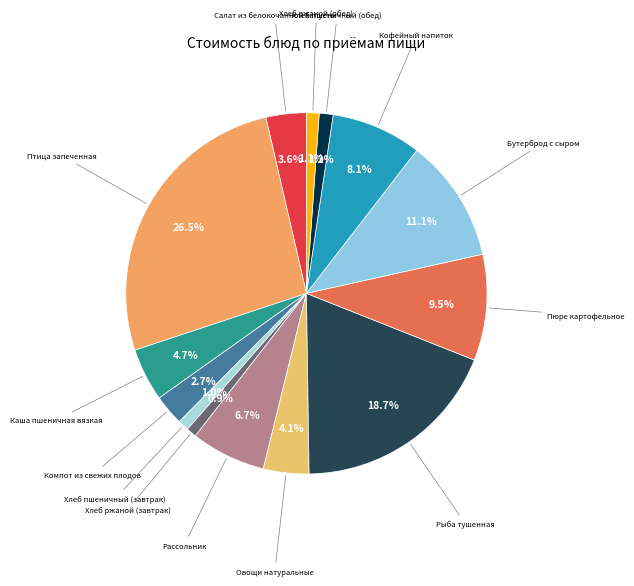

Rank the categories by value from highest to lowest.

Птица запеченная, Рыба тушенная, Бутерброд с сыром, Пюре картофельное, Кофейный напиток, Рассольник, Каша пшеничная вязкая, Овощи натуральные, Салат из белокочанной капусты, Компот из свежих плодов, Хлеб пшеничный (обед), Хлеб ржаной (обед), Хлеб пшеничный (завтрак), Хлеб ржаной (завтрак)